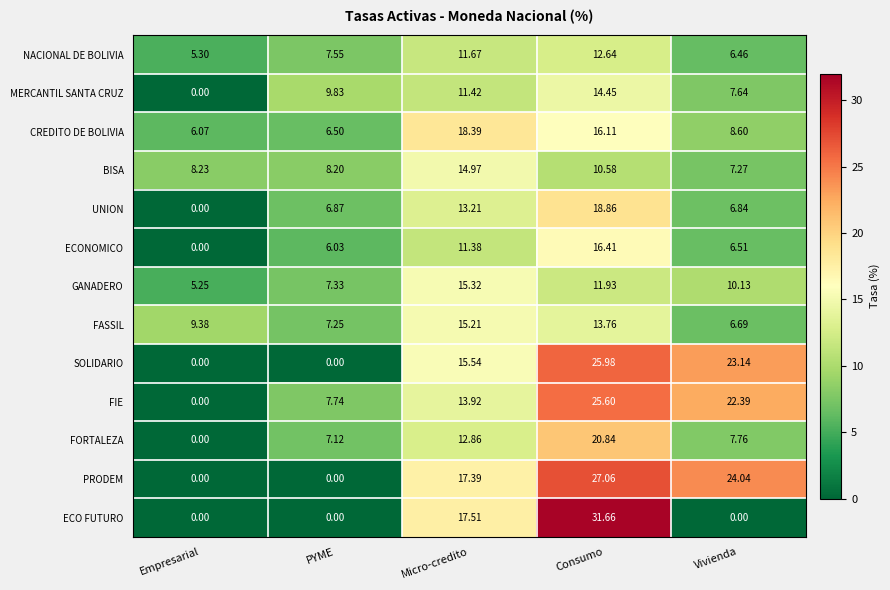

Which label corresponds to the largest value in the chart?

Consumo